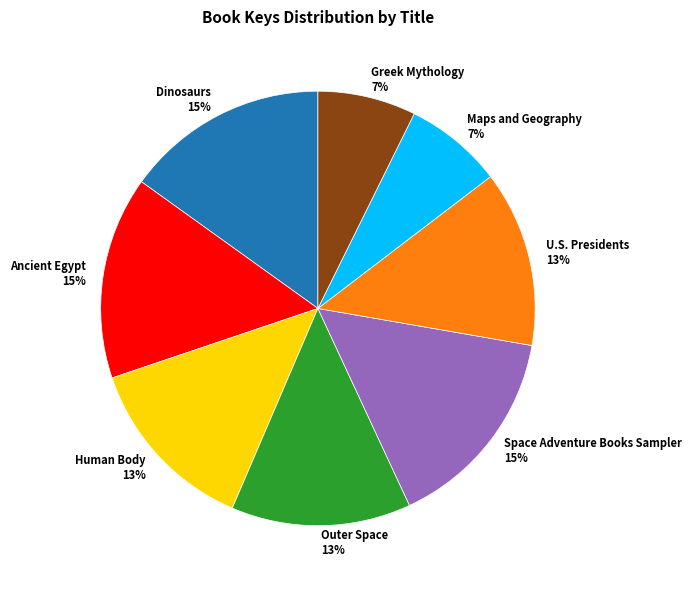

To the nearest percent, what portion does Human Body represent?

13%